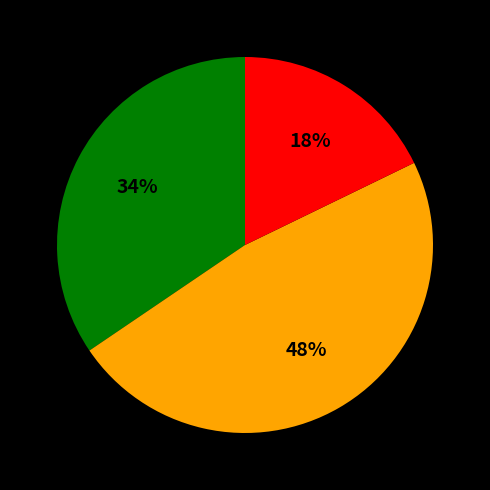

To the nearest percent, what is the difference between the largest and smallest slice percentages?

30%